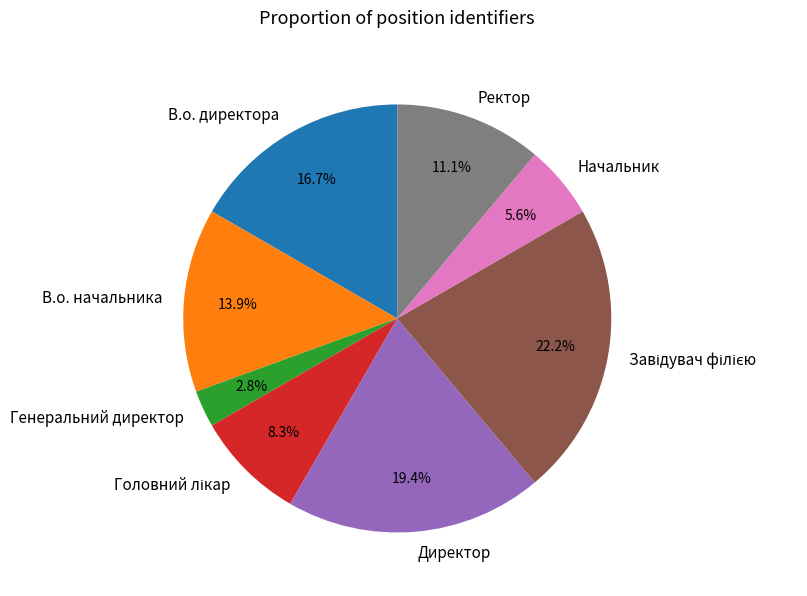

Between Начальник and Директор, which is larger?

Директор